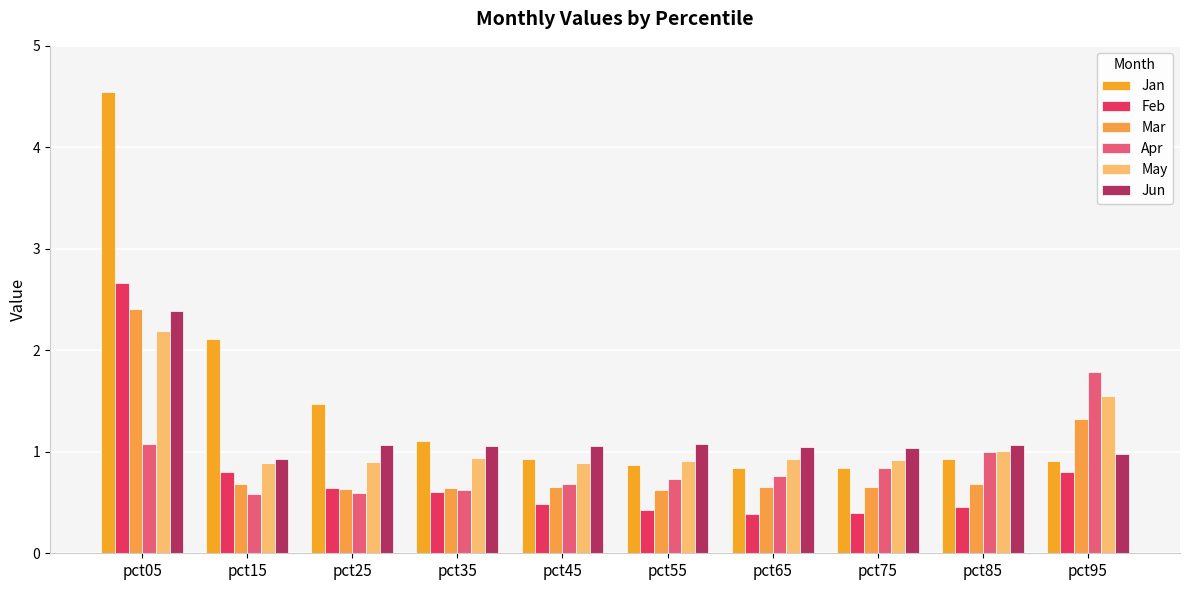

Reading right to left, transcribe all the data shown in this chart.

Jan: 0.9	0.9	0.8	0.8	0.9	0.9	1.1	1.5	2.1	4.5
Feb: 0.8	0.5	0.4	0.4	0.4	0.5	0.6	0.6	0.8	2.7
Mar: 1.3	0.7	0.7	0.7	0.6	0.7	0.6	0.6	0.7	2.4
Apr: 1.8	1.0	0.8	0.8	0.7	0.7	0.6	0.6	0.6	1.1
May: 1.6	1.0	0.9	0.9	0.9	0.9	0.9	0.9	0.9	2.2
Jun: 1.0	1.1	1.0	1.0	1.1	1.1	1.1	1.1	0.9	2.4